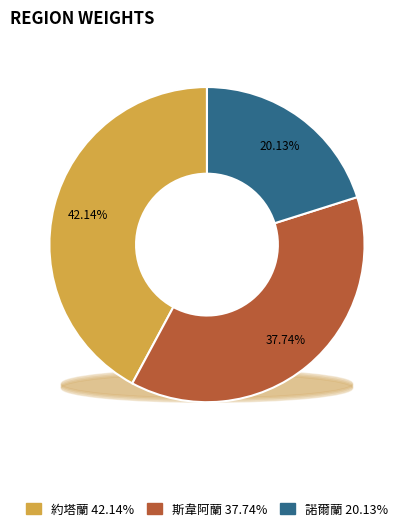

What percentage is the 斯韋阿蘭 slice, to the nearest percent?

38%